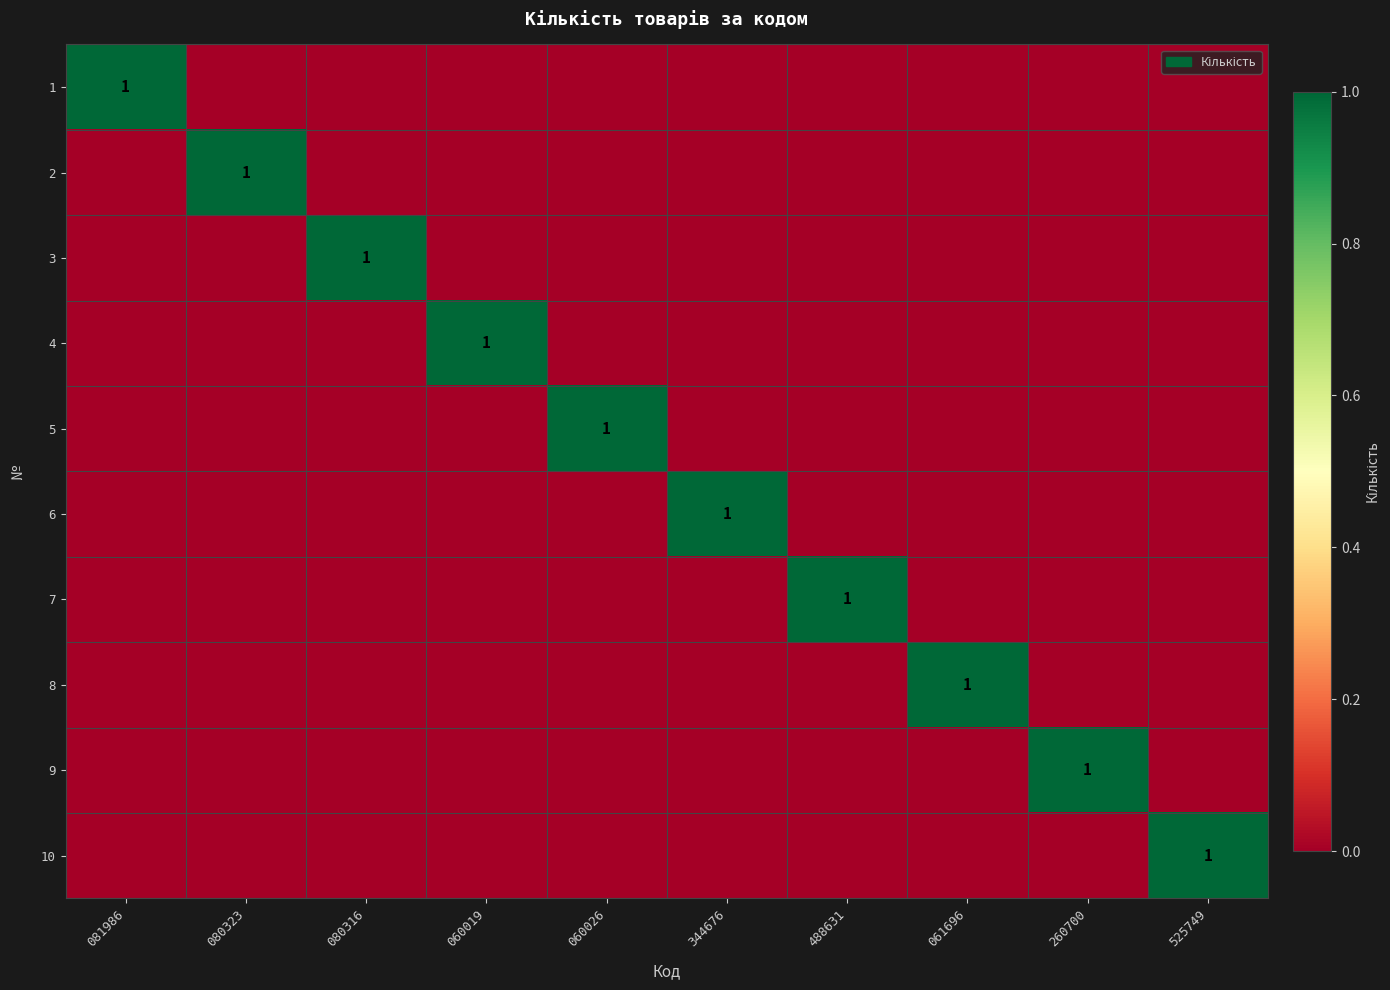

Count the 2 values in the range 0 to 1.

10